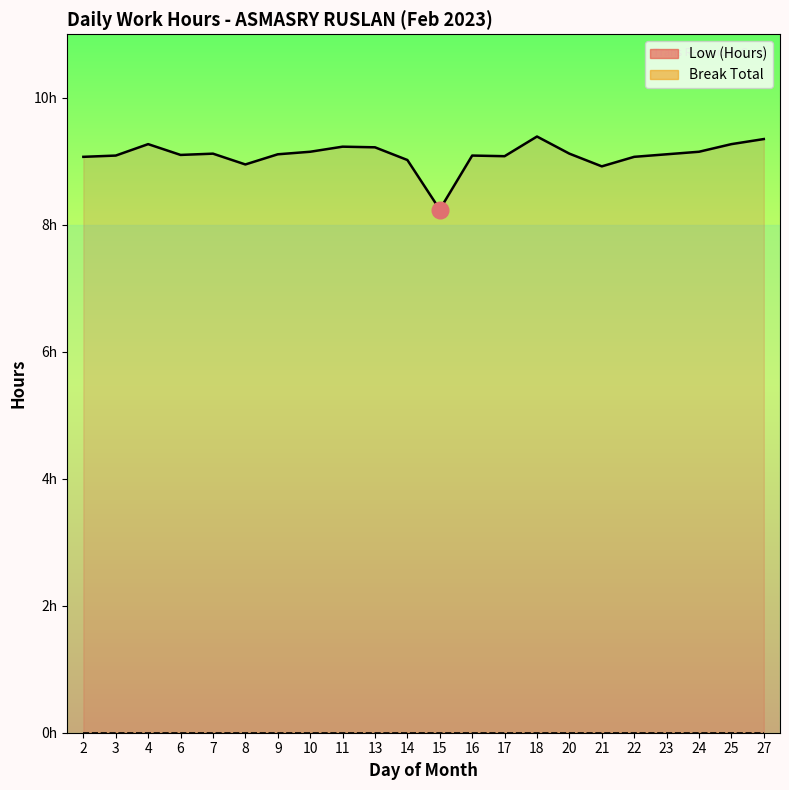

Reading right to left, list all the values displayed in this chart.

Low (Hours): 27=9.3	25=9.3	24=9.2	23=9.1	22=9.1	21=8.9	20=9.1	18=9.4	17=9.1	16=9.1	15=8.2	14=9.0	13=9.2	11=9.2	10=9.2	9=9.1	8=8.9	7=9.1	6=9.1	4=9.3	3=9.1	2=9.1
Break Total: 27=0.0	25=0.0	24=0.0	23=0.0	22=0.0	21=0.0	20=0.0	18=0.0	17=0.0	16=0.0	15=0.0	14=0.0	13=0.0	11=0.0	10=0.0	9=0.0	8=0.0	7=0.0	6=0.0	4=0.0	3=0.0	2=0.0